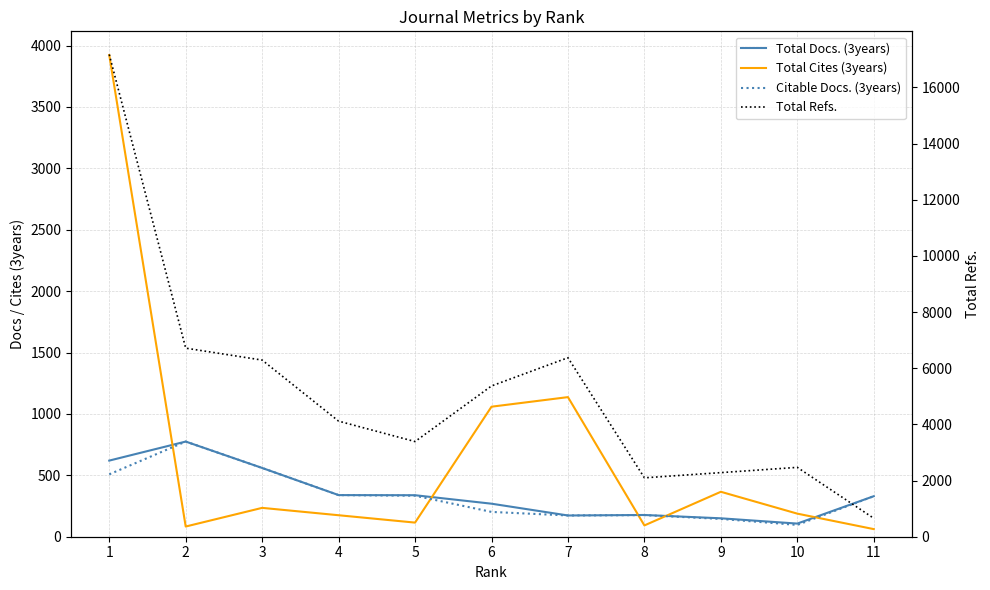

How many data points does each series have?

11